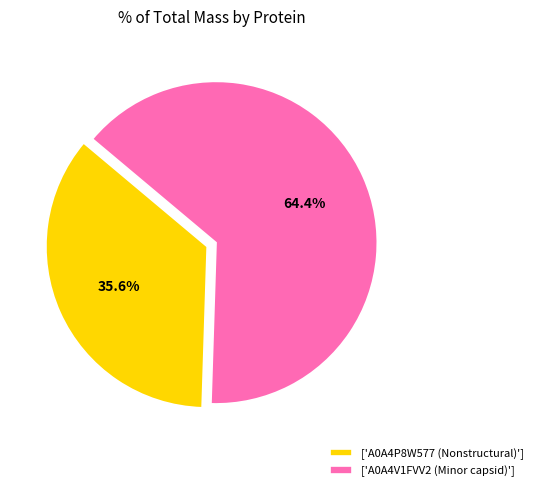

Which slice is the largest?

['A0A4V1FVV2 (Minor capsid)']